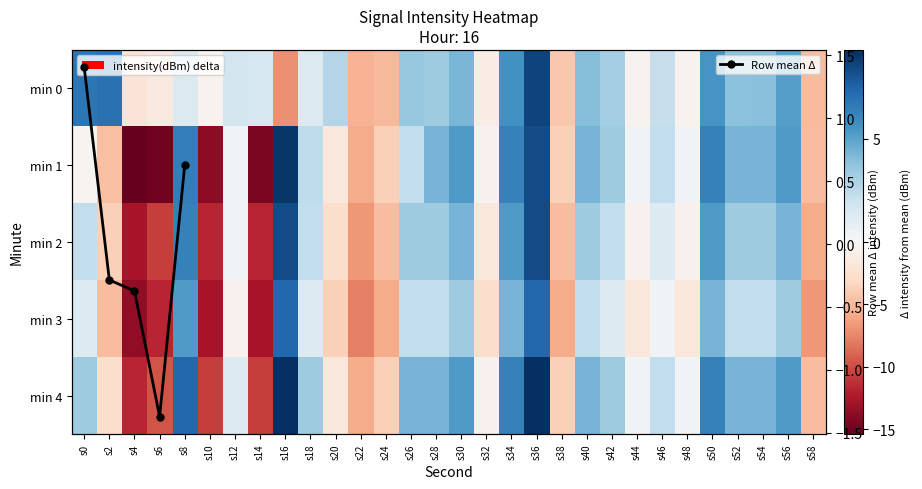

Reading left to right, what are all the values shown in this chart?

0: s0=6.7	s2=6.9	s4=-2.0	s6=-1.6	s8=1.3	s10=-0.5	s12=1.7	s14=1.5	s16=-7.0	s18=1.3	s20=2.7	s22=-5.4	s24=-4.9	s26=3.5	s28=3.3	s30=4.2	s32=-1.2	s34=5.6	s36=8.6	s38=-4.2	s40=4.0	s42=3.1	s44=-0.6	s46=2.1	s48=-0.5	s50=5.5	s52=3.8	s54=3.9	s56=5.1	s58=-4.8
1: s0=-0.4	s2=-4.6	s4=-15.4	s6=-14.8	s8=6.4	s10=-13.8	s12=0.3	s14=-14.6	s16=9.1	s18=2.4	s20=-1.7	s22=-5.7	s24=-3.7	s26=2.3	s28=4.3	s30=5.3	s32=-0.7	s34=6.3	s36=8.3	s38=-3.7	s40=4.3	s42=3.3	s44=0.3	s46=2.3	s48=0.3	s50=6.3	s52=4.3	s54=4.3	s56=5.3	s58=-4.7
2: s0=2.3	s2=-3.7	s4=-12.7	s6=-10.7	s8=6.3	s10=-11.7	s12=0.3	s14=-11.7	s16=8.3	s18=2.3	s20=-2.7	s22=-6.7	s24=-4.7	s26=3.3	s28=3.3	s30=4.3	s32=-1.7	s34=5.3	s36=8.3	s38=-4.7	s40=3.3	s42=2.3	s44=-0.7	s46=1.3	s48=-0.7	s50=5.3	s52=3.3	s54=3.3	s56=4.3	s58=-5.7
3: s0=1.3	s2=-4.7	s4=-13.7	s6=-11.7	s8=5.3	s10=-12.7	s12=-0.7	s14=-12.7	s16=7.3	s18=1.3	s20=-3.7	s22=-7.7	s24=-5.7	s26=2.3	s28=2.3	s30=3.3	s32=-2.7	s34=4.3	s36=7.3	s38=-5.7	s40=2.3	s42=1.3	s44=-1.7	s46=0.3	s48=-1.7	s50=4.3	s52=2.3	s54=2.3	s56=3.3	s58=-6.7
4: s0=3.3	s2=-2.7	s4=-11.7	s6=-9.7	s8=7.3	s10=-10.7	s12=1.3	s14=-10.7	s16=9.3	s18=3.3	s20=-1.7	s22=-5.7	s24=-3.7	s26=4.3	s28=4.3	s30=5.3	s32=-0.7	s34=6.3	s36=9.3	s38=-3.7	s40=4.3	s42=3.3	s44=0.3	s46=2.3	s48=0.3	s50=6.3	s52=4.3	s54=4.3	s56=5.3	s58=-4.7